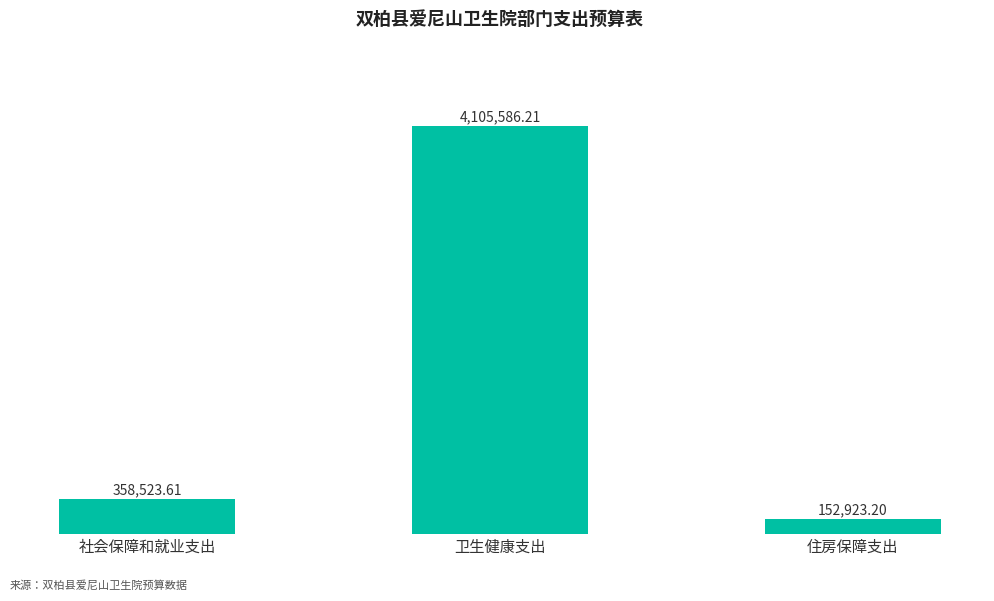

Are the bars horizontal?

No